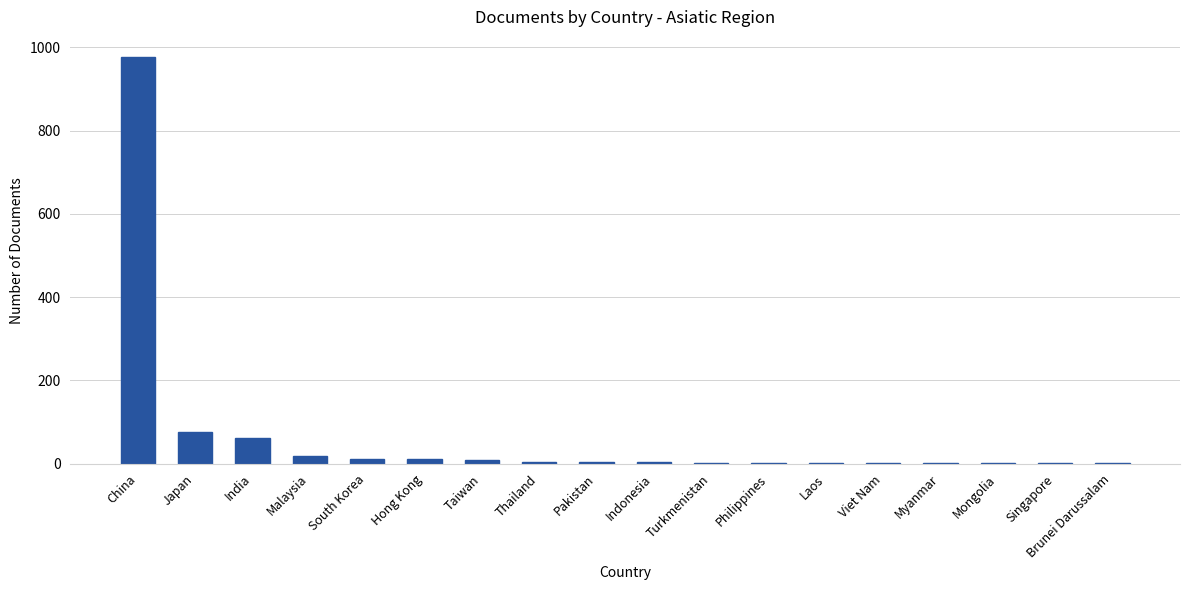

Which has a higher value, Thailand or India?

India